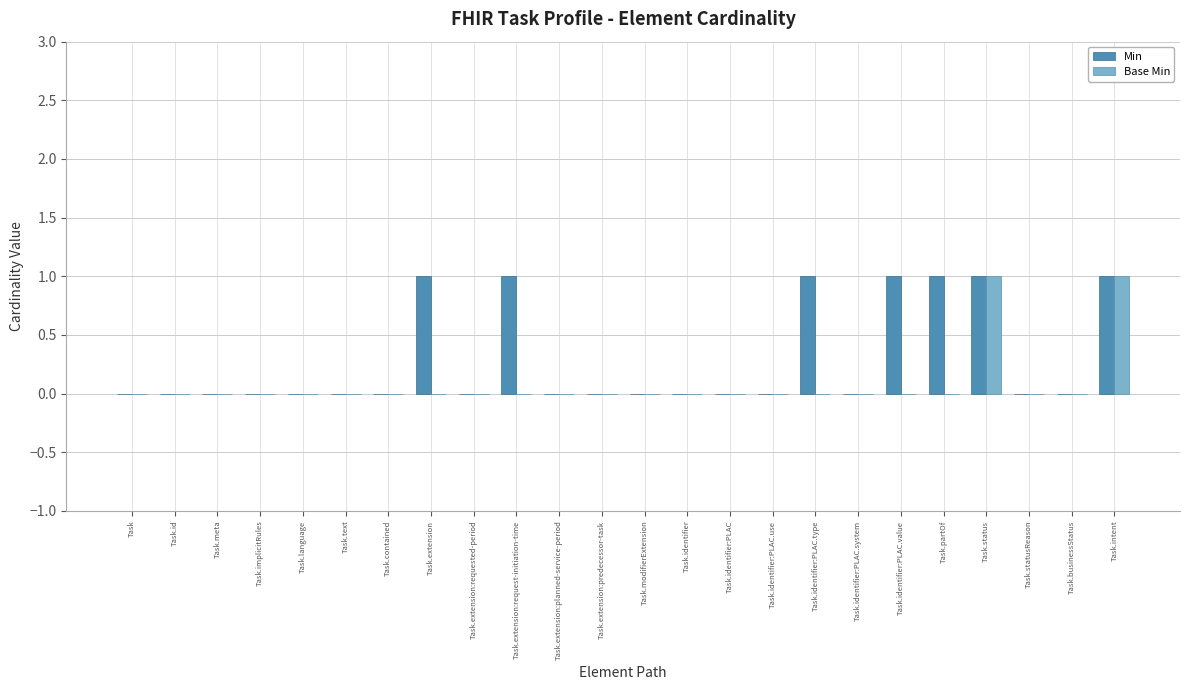

How many categories are shown in the chart?

24